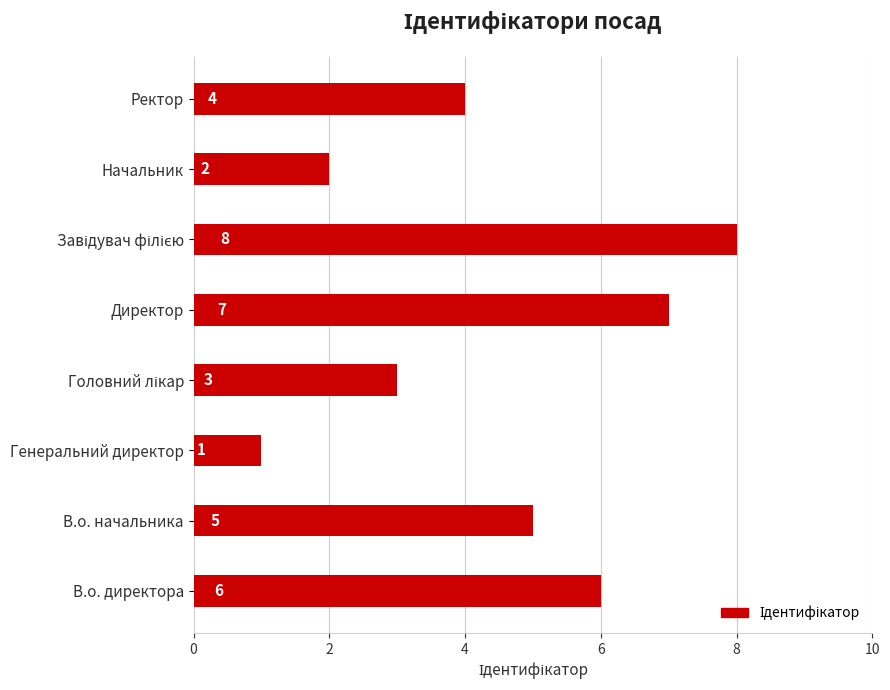

Reading top to bottom, transcribe all the data shown in this chart.

4	2	8	7	3	1	5	6